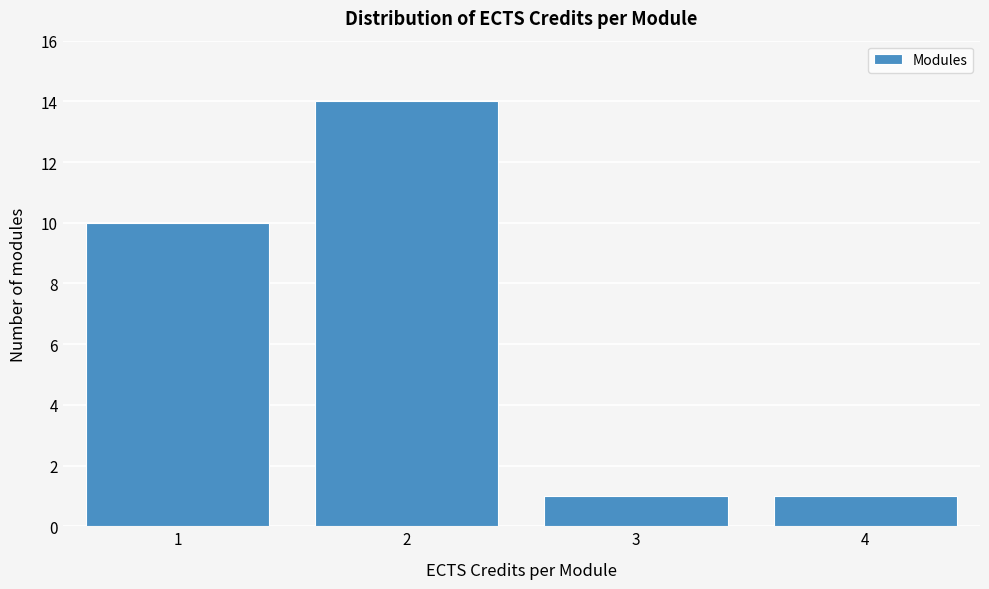

Reading left to right, transcribe all the data shown in this chart.

10	14	1	1